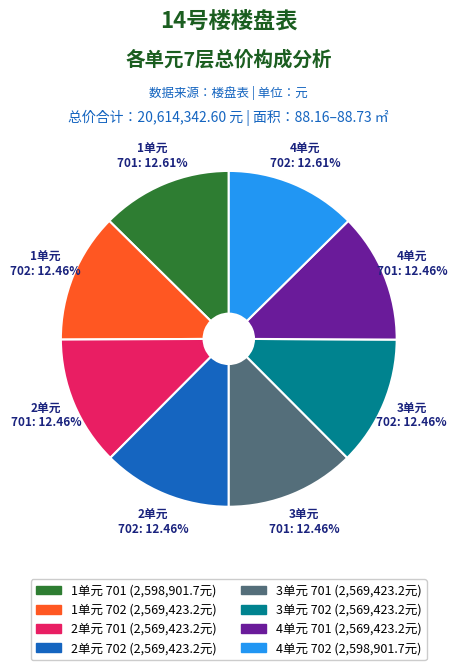

Is the sum of 2单元 701 and 1单元 701 greater than half?

No